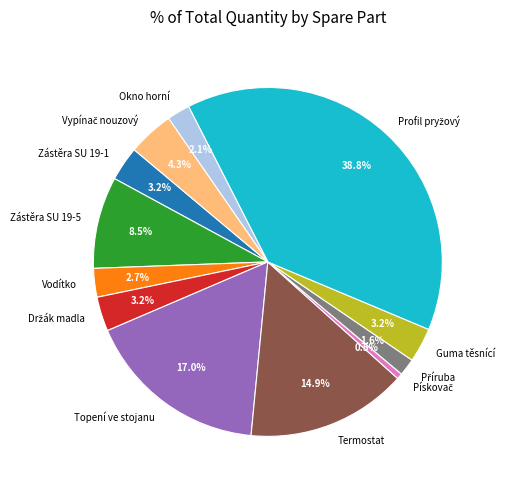

Is there any slice that represents more than half of the pie?

No